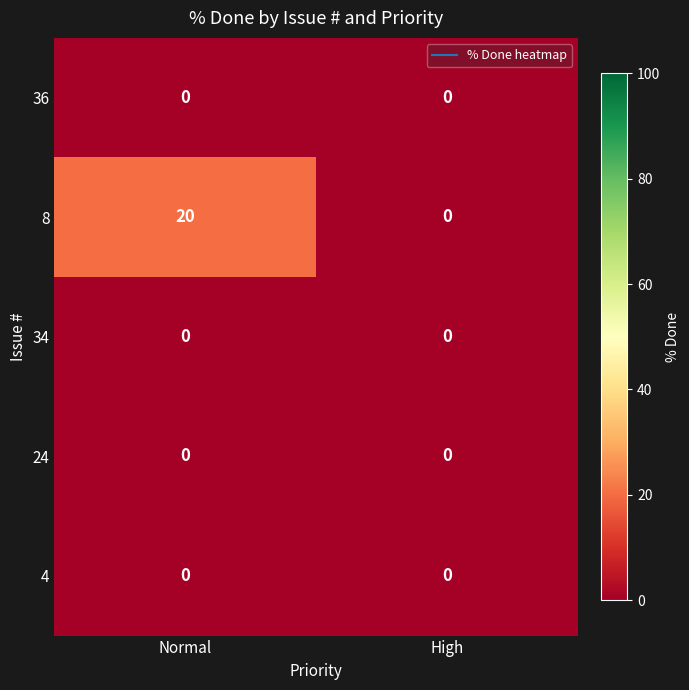

At how many categories does at least one series exceed 4?

1